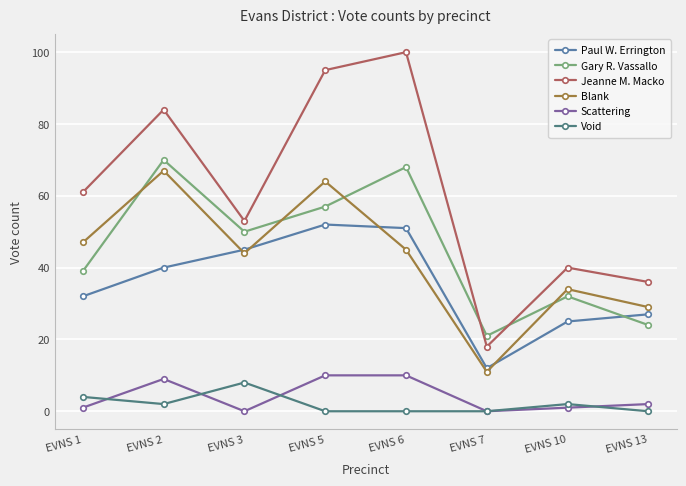

Which label corresponds to the largest value in the chart?

EVNS 6